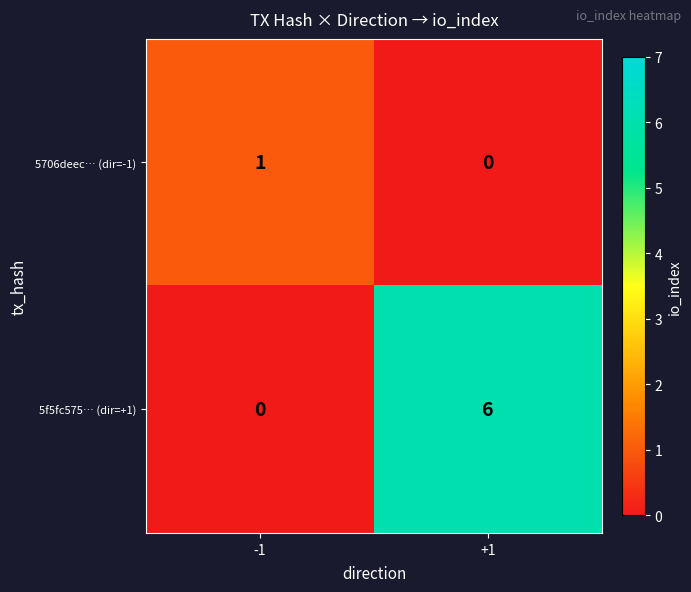

Which series has the widest spread of values?

5f5fc575… (dir=+1)